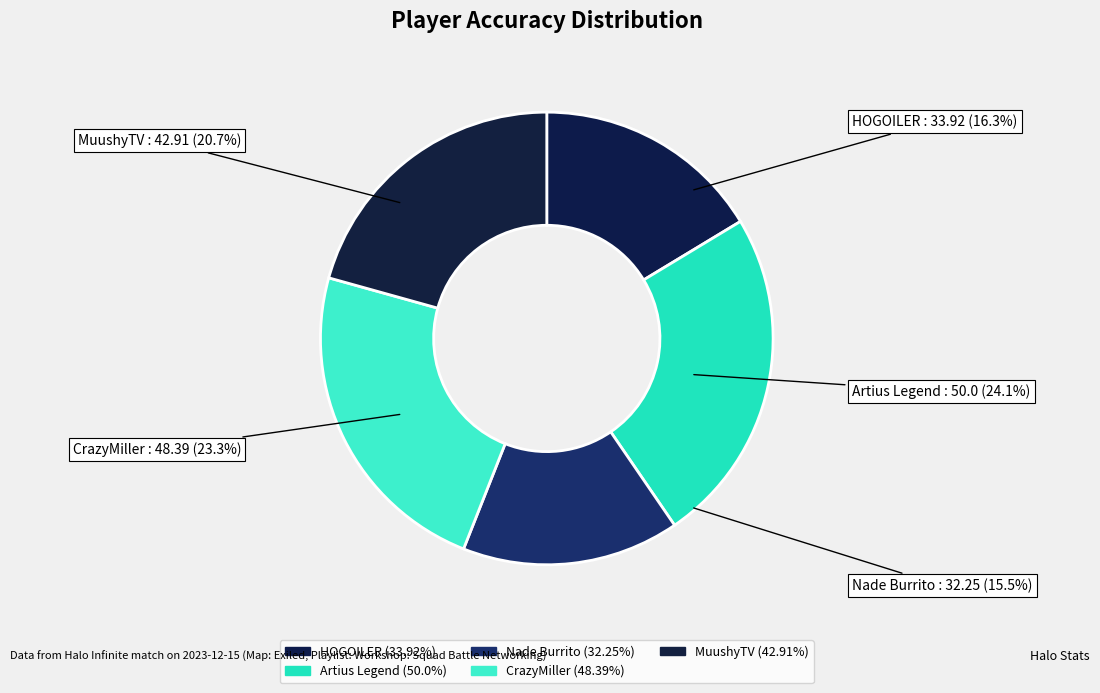

What percentage is NOT represented by Nade Burrito?

84.5%